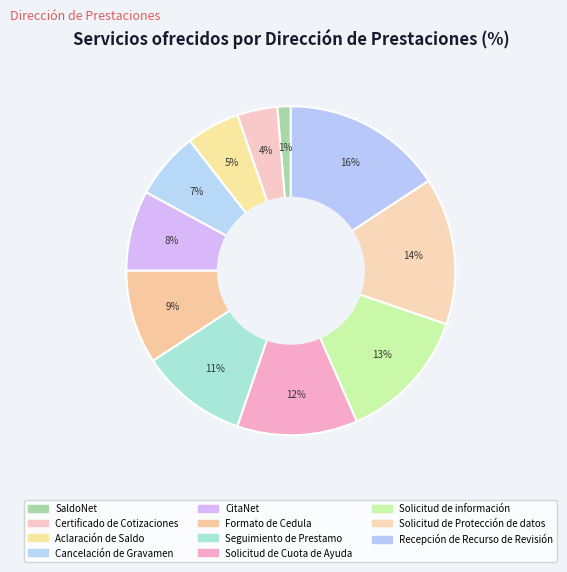

The Cancelación de Gravamen slice represents 7% of the pie. True or false?

True